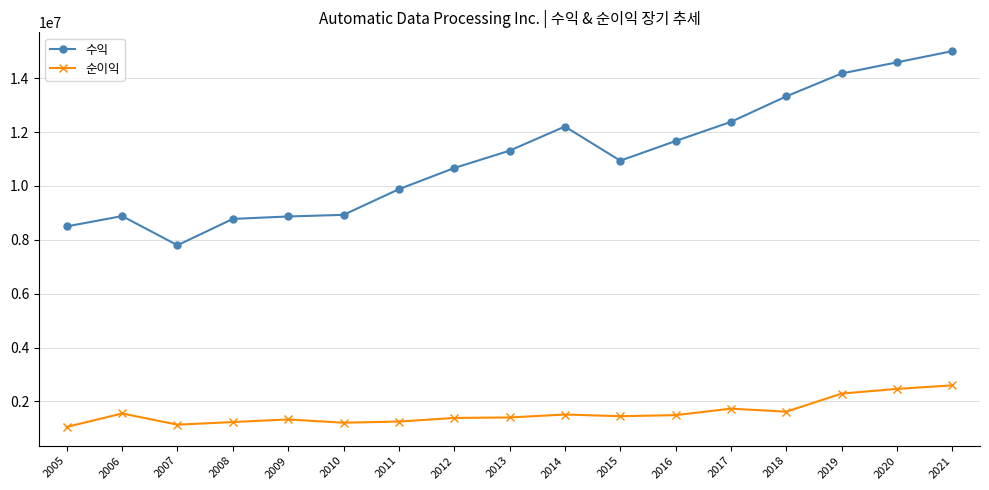

True or false: 순이익 and 수익 cross at least once.

False